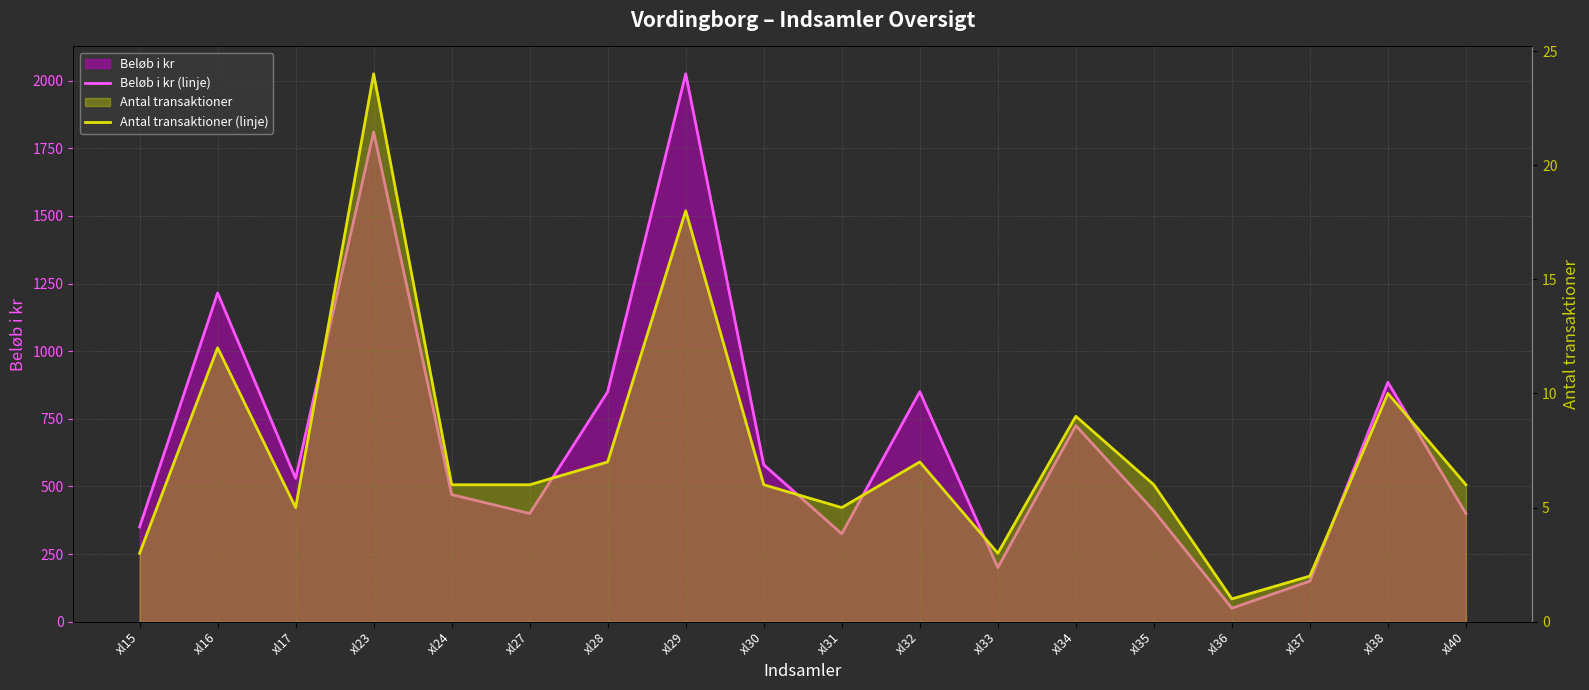

How many interior local valleys does the Beløb i kr (linje) series have?

5